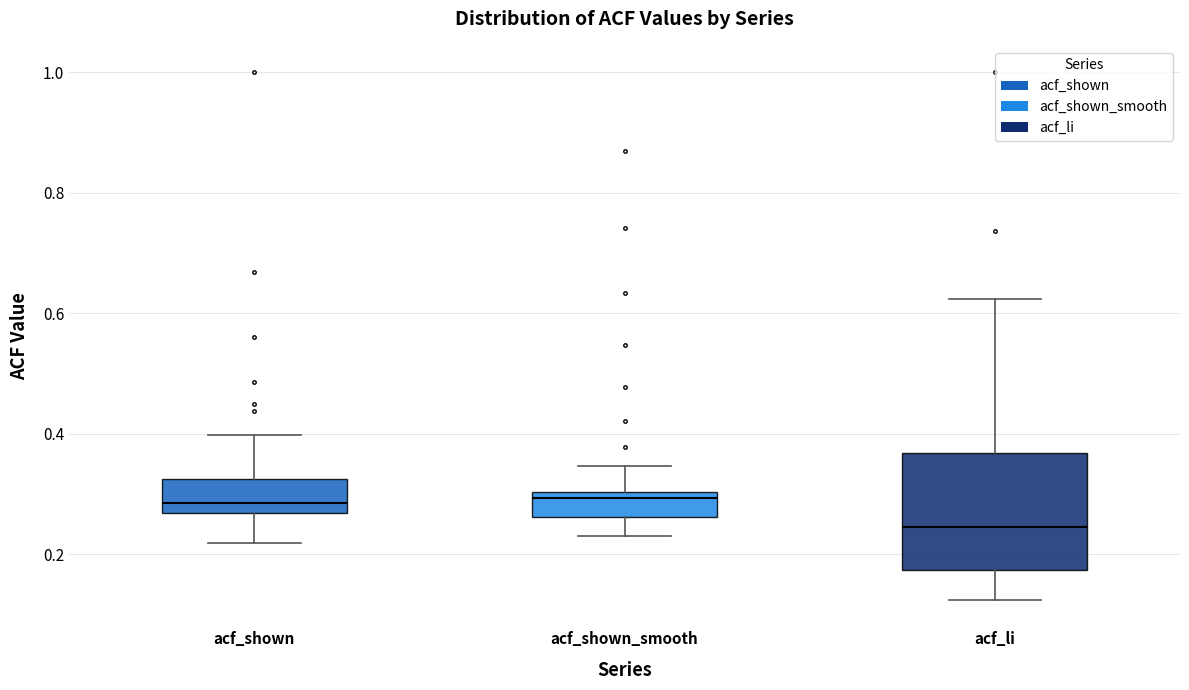

Reading left to right, read every box against the y-axis: the position of its median line, the range the box covers, and the ends of its whiskers. The values are not printed on the chart, so give them approximately, as read against the axis.

acf_shown: median 0.28, box 0.26 to 0.32, whiskers 0.22 to 0.40
acf_shown_smooth: median 0.30 (just below the box's upper edge), box 0.26 to 0.30, whiskers 0.24 to 0.34
acf_li: median 0.24, box 0.18 to 0.36, whiskers 0.12 to 0.62